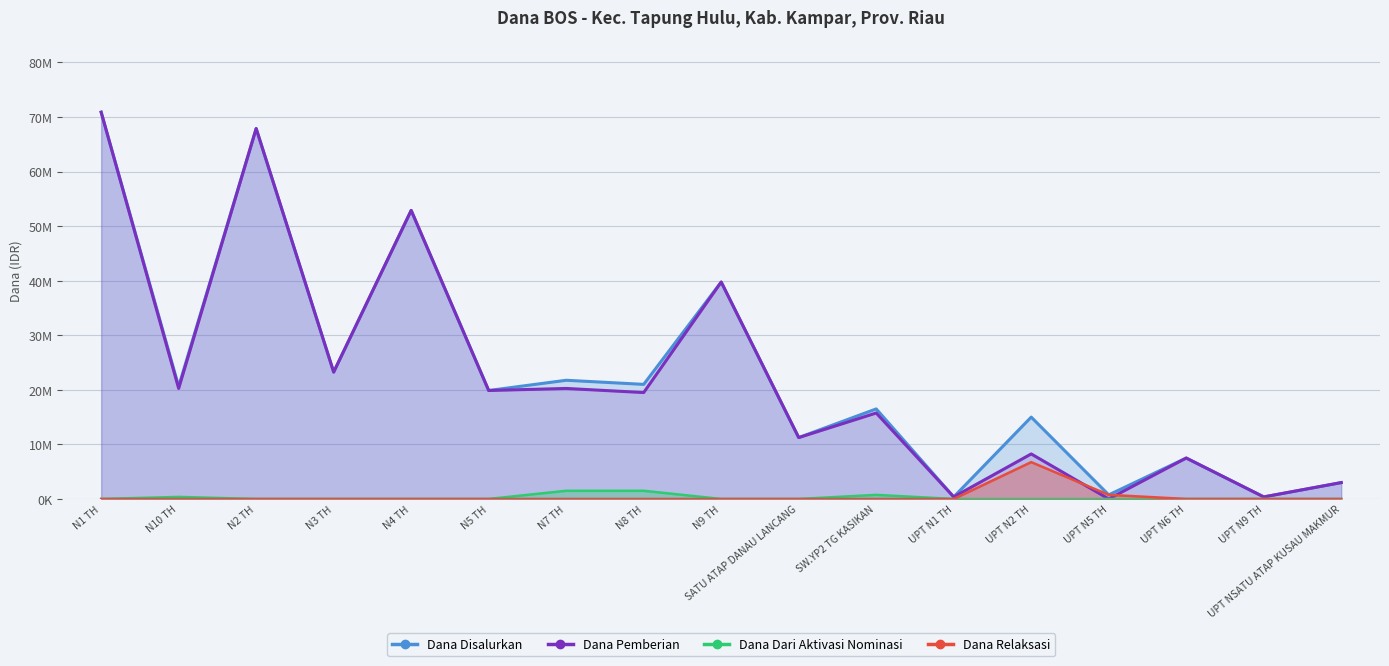

In Dana Disalurkan, how many points are higher than both neighbors (excluding endpoints)?

7